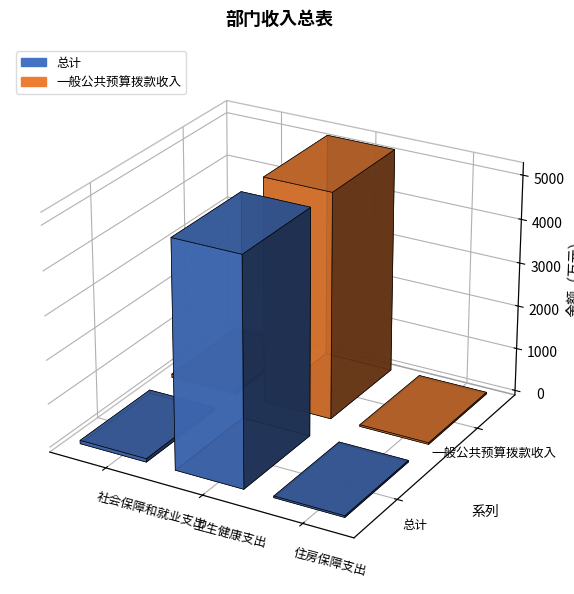

How many data points in 总计 are less than 76?

1